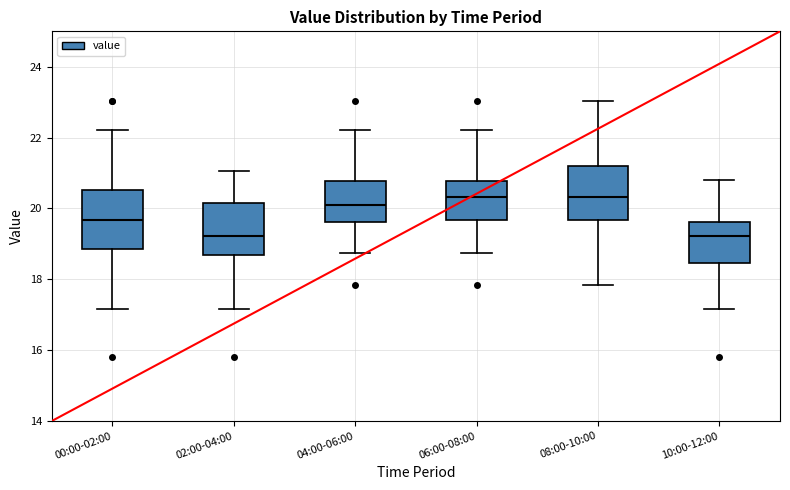

Reading left to right, transcribe this box plot: for each box, give where its median line is, the range the box spans, and where its two whiskers end, as read against the y-axis. The values are not printed on the chart, so give them approximately, as read against the axis.

00:00-02:00: median 19.6, box 18.8 to 20.6, whiskers 17.2 to 22.2
02:00-04:00: median 19.2, box 18.6 to 20.2, whiskers 17.2 to 21.0
04:00-06:00: median 20.2, box 19.6 to 20.8, whiskers 18.8 to 22.2
06:00-08:00: median 20.4, box 19.6 to 20.8, whiskers 18.8 to 22.2
08:00-10:00: median 20.4, box 19.6 to 21.2, whiskers 17.8 to 23.0
10:00-12:00: median 19.2, box 18.4 to 19.6, whiskers 17.2 to 20.8